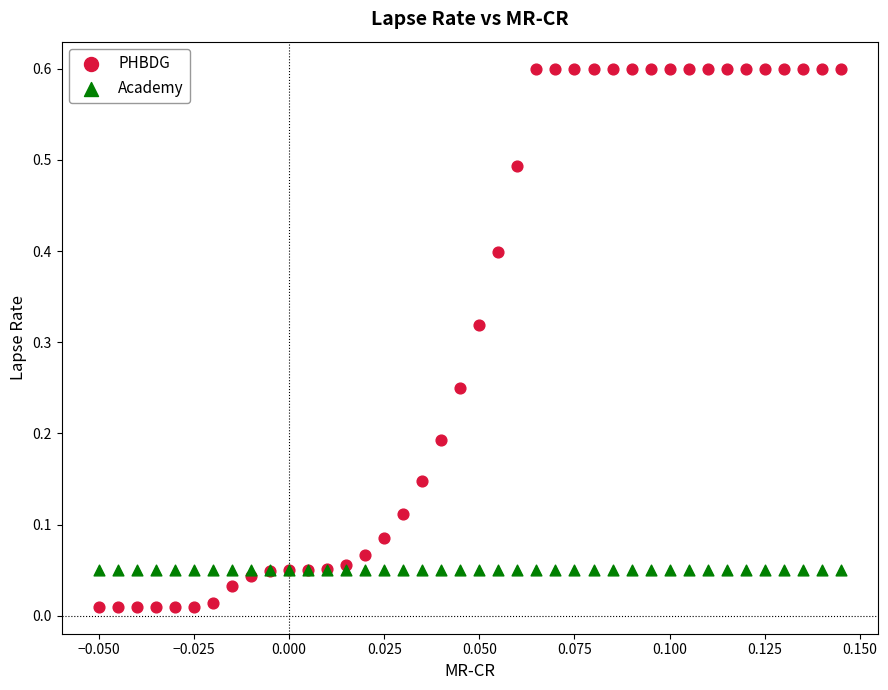

What are all the series names shown in the legend?

PHBDG, Academy